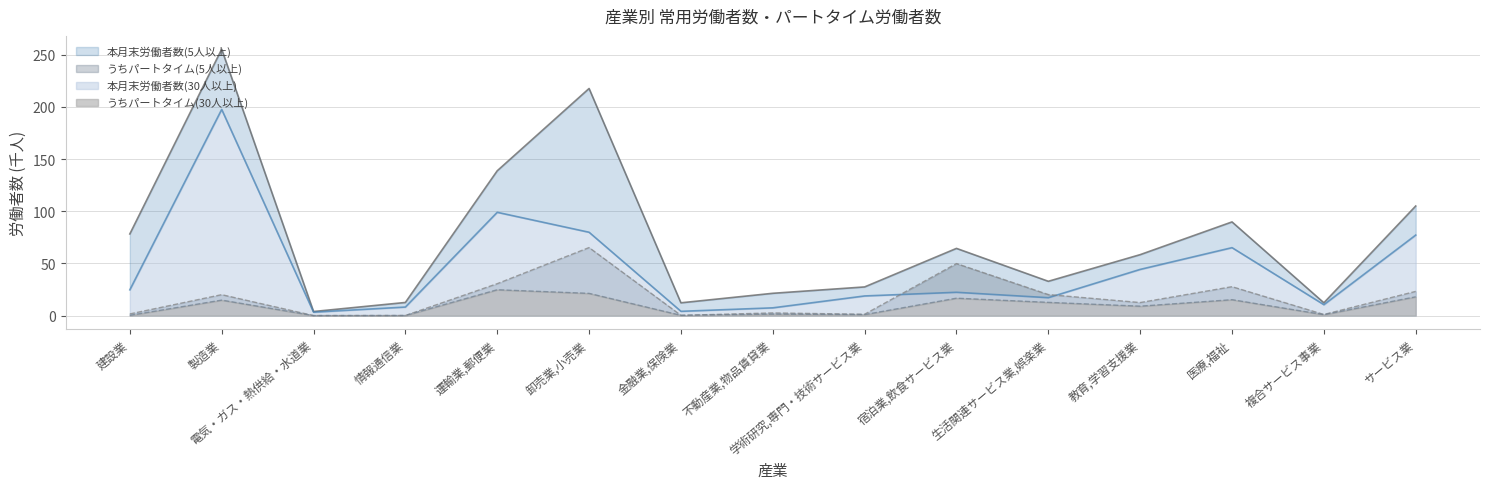

Read the 本月末労働者数(5人以上) value at 金融業,保険業.

12.3